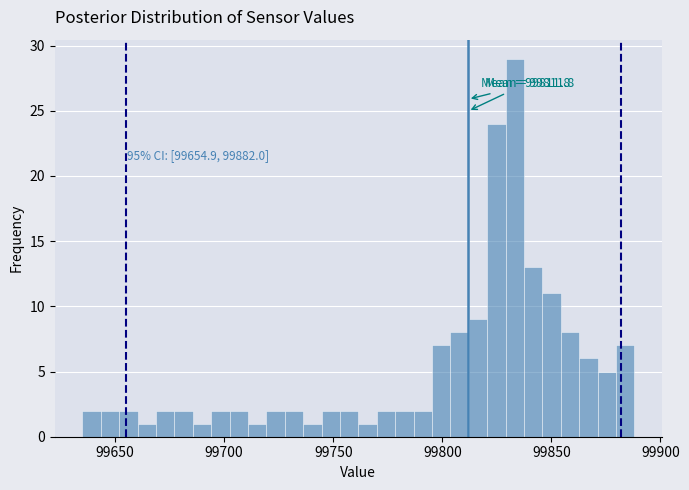

Read against the x-axis, roughly where is the centre of the tallest bar?

99835